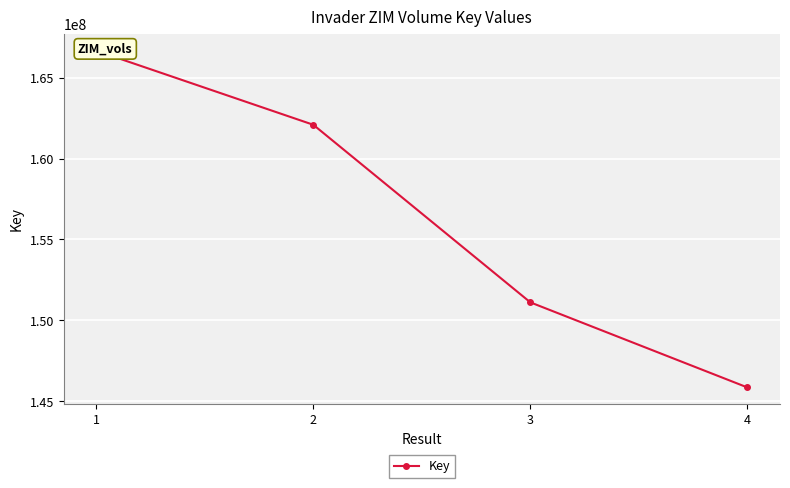

At which label does the data first exceed 162085288?

1